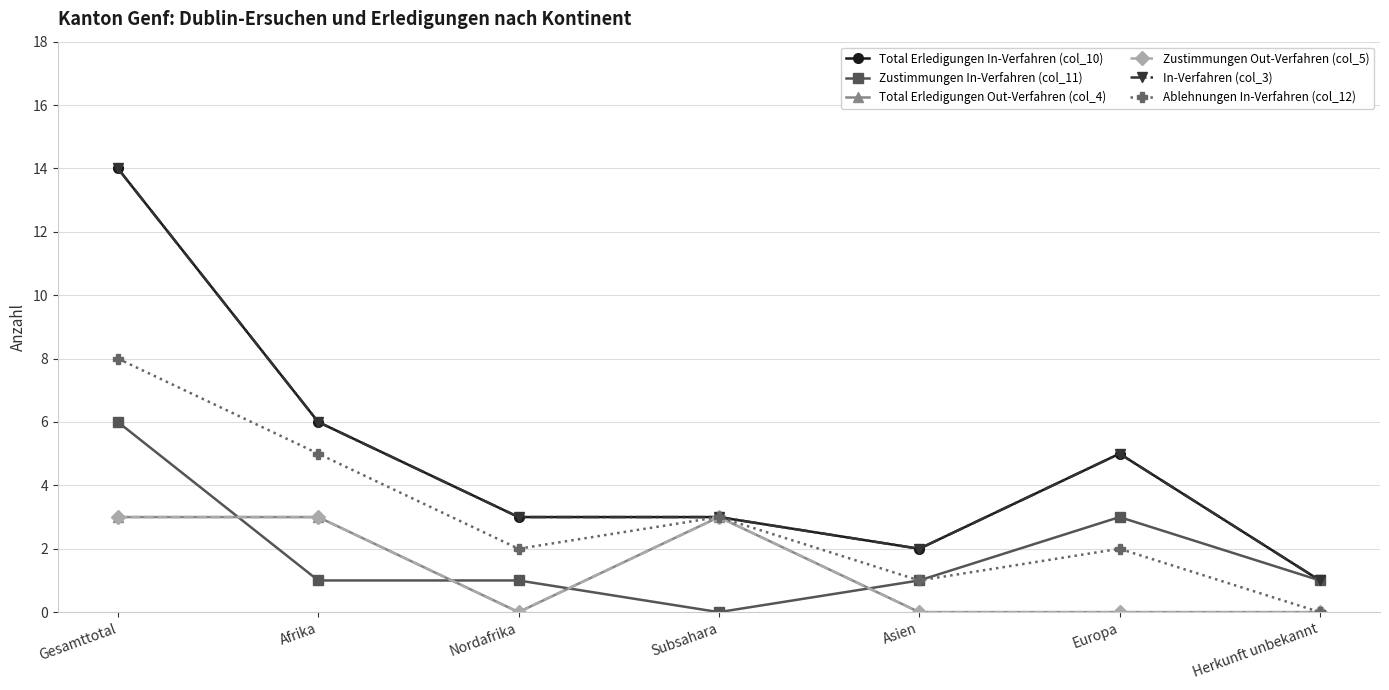

Is this an area chart (filled region under the line)?

No